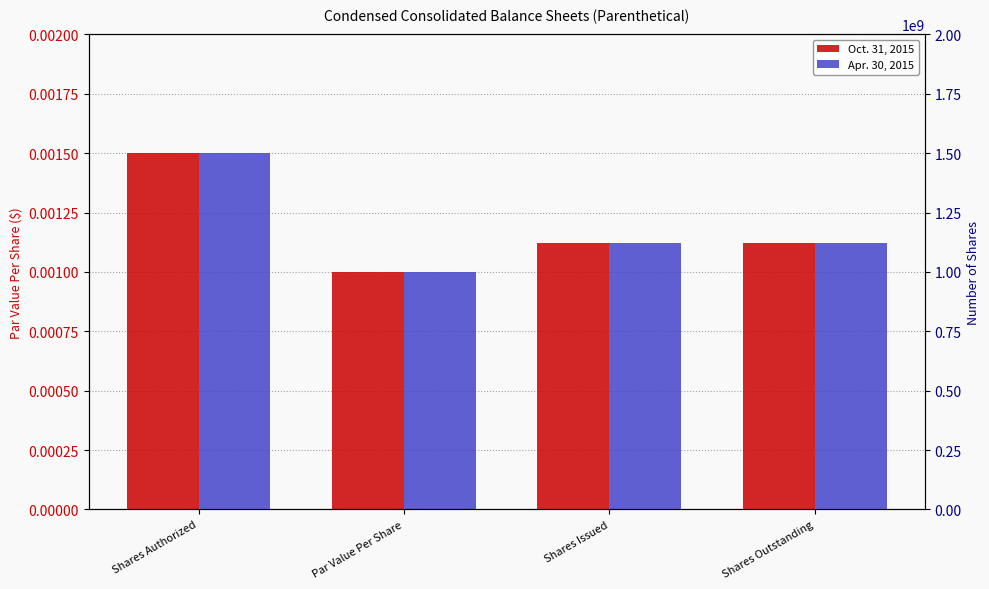

What is the difference between the Apr. 30, 2015 values at Shares Authorized and Shares Issued?

379656627